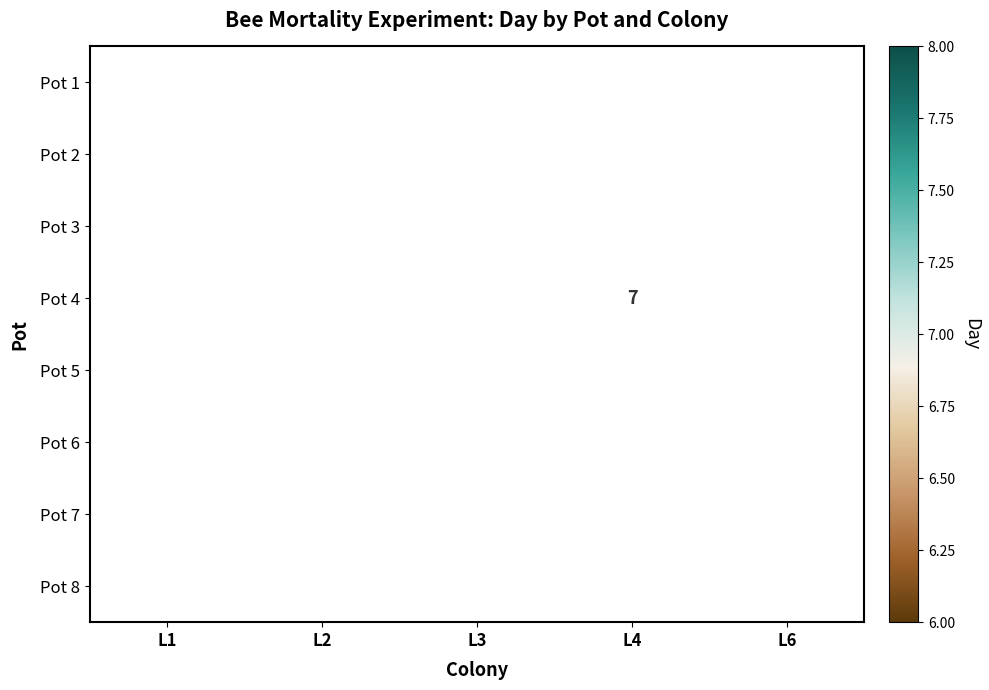

The Pot 5 series shows 8 at L3. True or false?

True